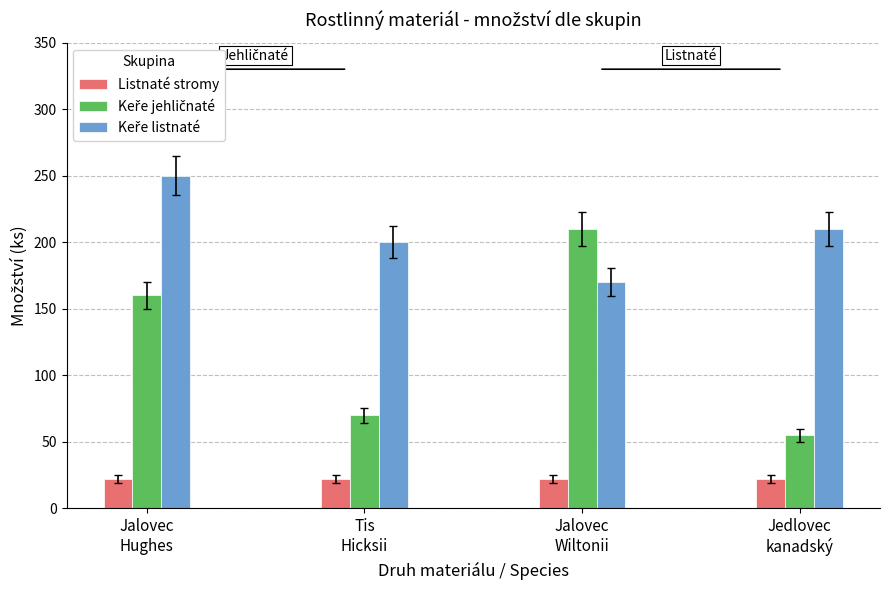

Count the number of categories in the chart.

4